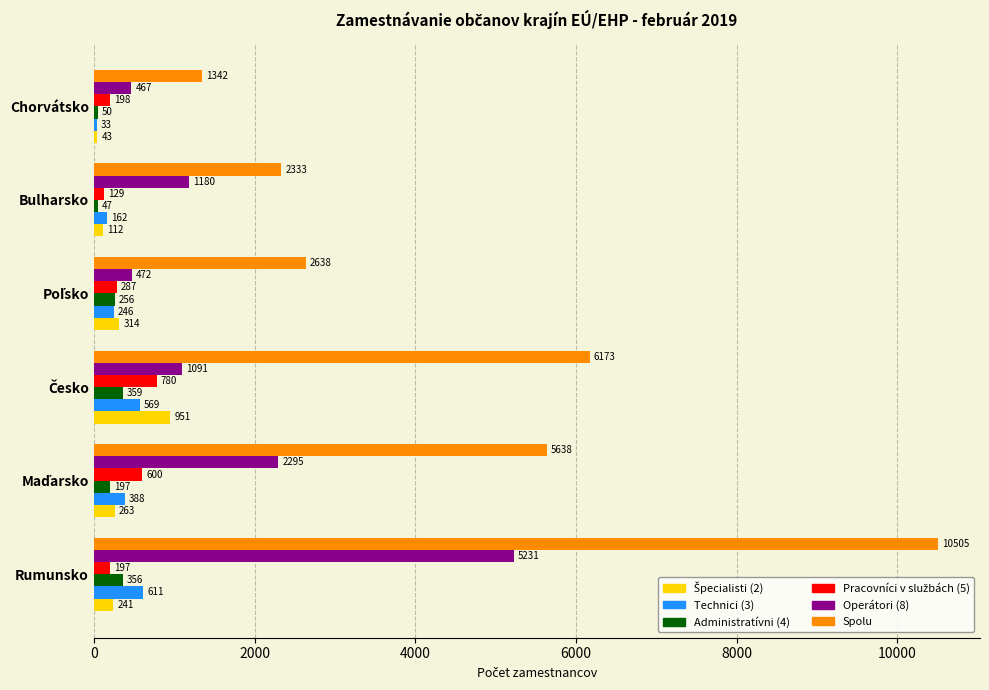

What is the sum of all Technici (3) values?

2009